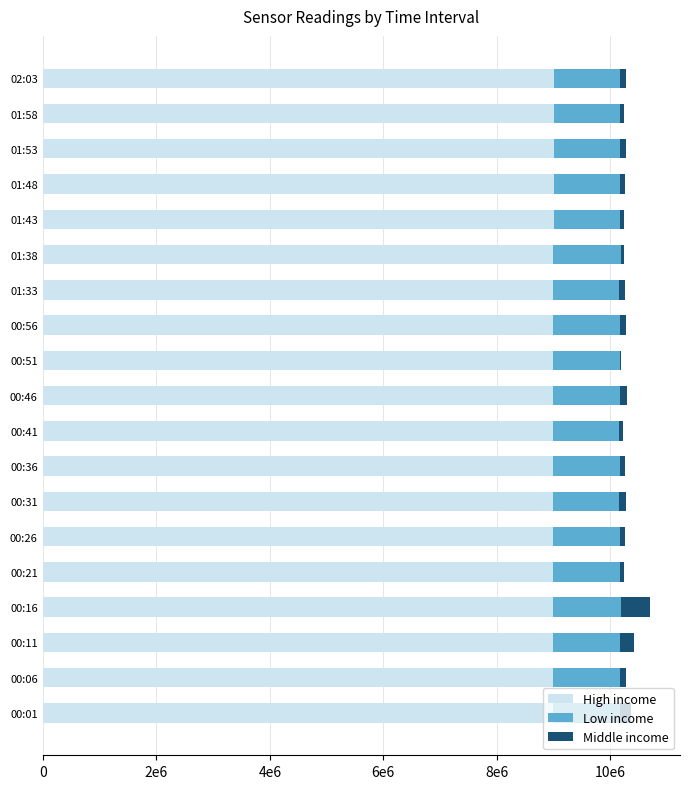

What are all the series names shown in the legend?

High income, Low income, Middle income